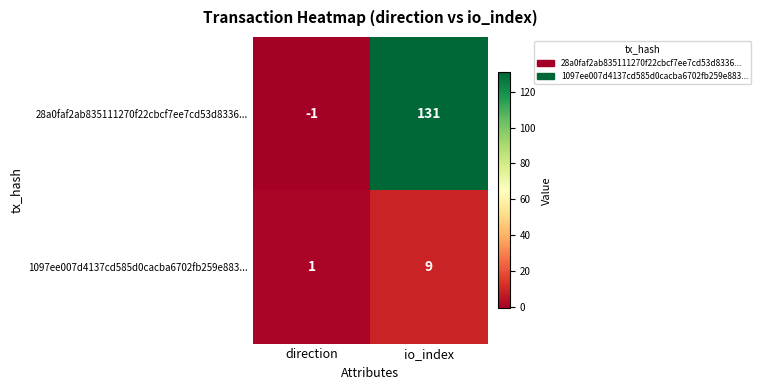

Is it true that 1097ee007d4137cd585d0cacba6702fb259e883... equals 3 at io_index?

False